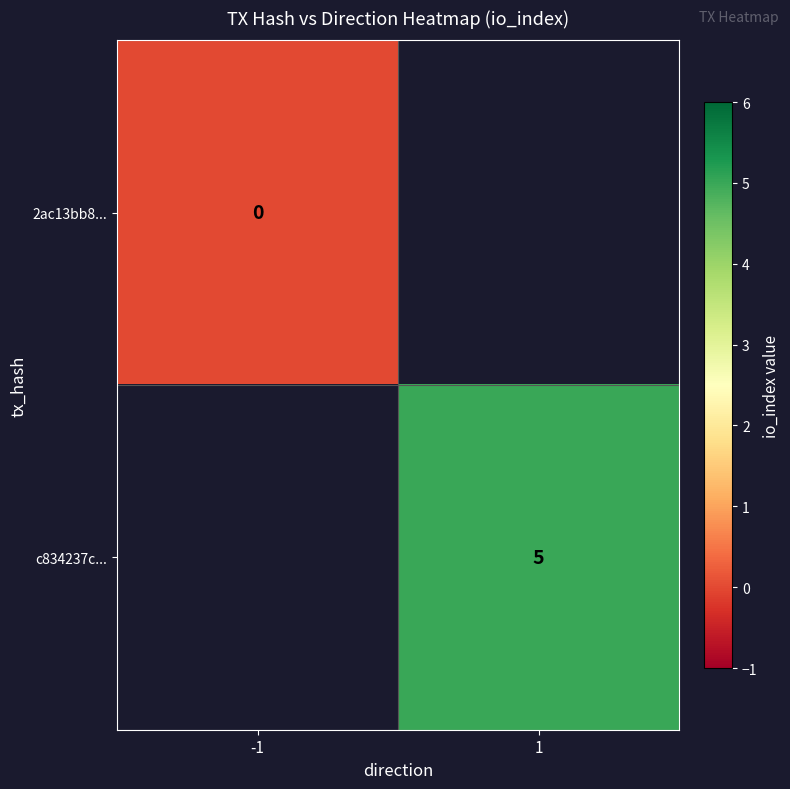

Which has a higher value, -1 or 1?

1